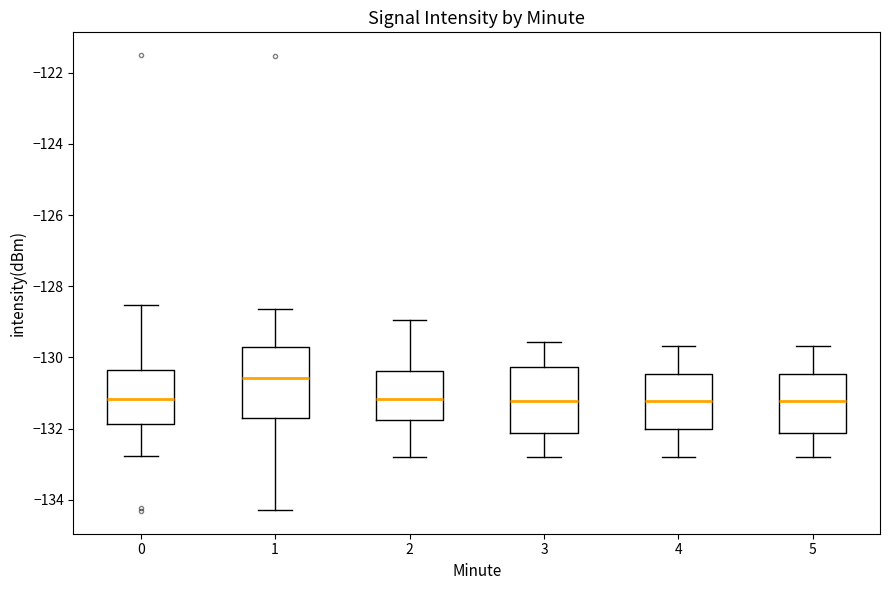

Reading left to right, transcribe this box plot: for each box, give where its median line is, the range the box spans, and where its two whiskers end, as read against the y-axis. The values are not printed on the chart, so give them approximately, as read against the axis.

0: median -131.2, box -131.8 to -130.4, whiskers -132.8 to -128.6
1: median -130.6, box -131.8 to -129.8, whiskers -134.2 to -128.6
2: median -131.2, box -131.8 to -130.4, whiskers -132.8 to -129.0
3: median -131.2, box -132.2 to -130.2, whiskers -132.8 to -129.6
4: median -131.2, box -132.0 to -130.4, whiskers -132.8 to -129.6
5: median -131.2, box -132.2 to -130.4, whiskers -132.8 to -129.6